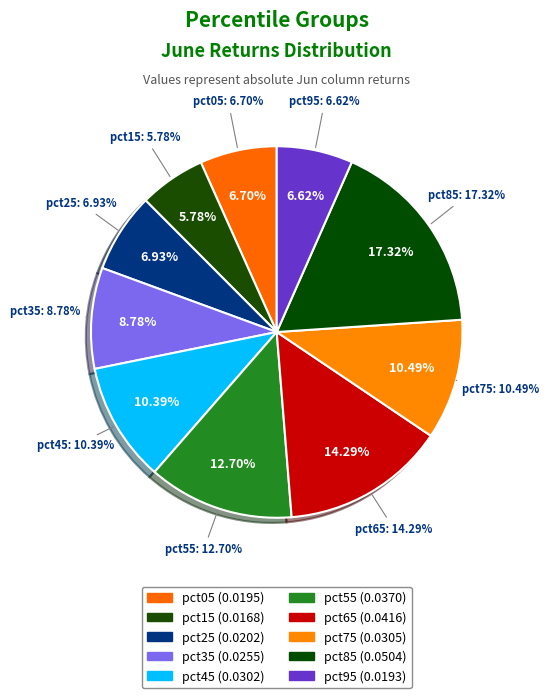

Combined, what portion of the pie is pct85 and pct45?

27.7%